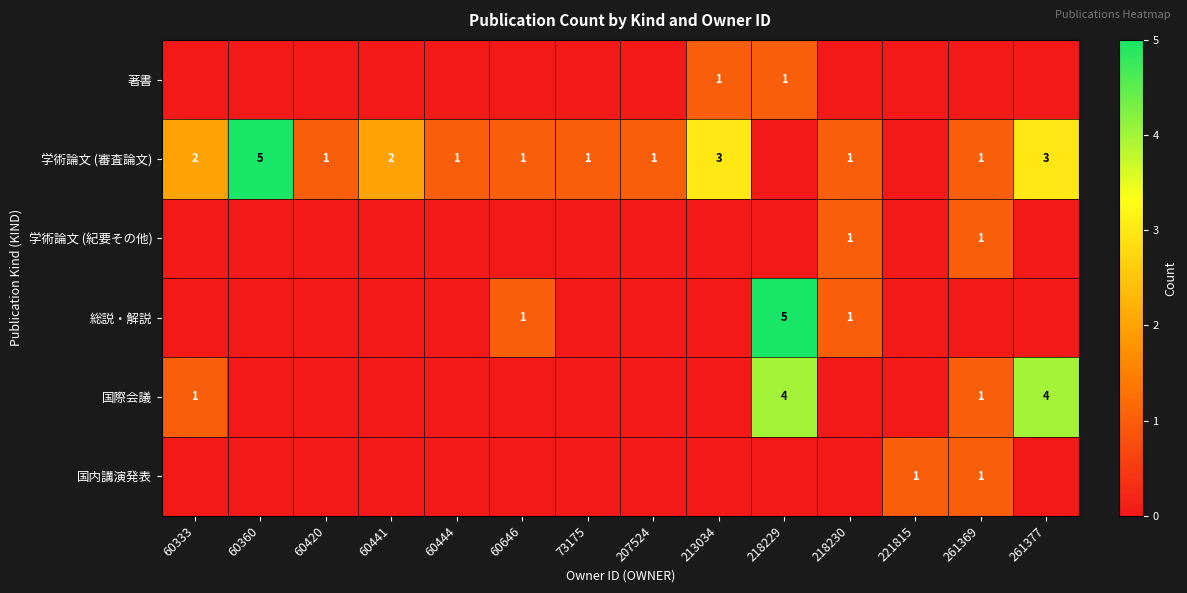

True or false: 学術論文 (紀要その他) has a value of 2 at 218230.

False